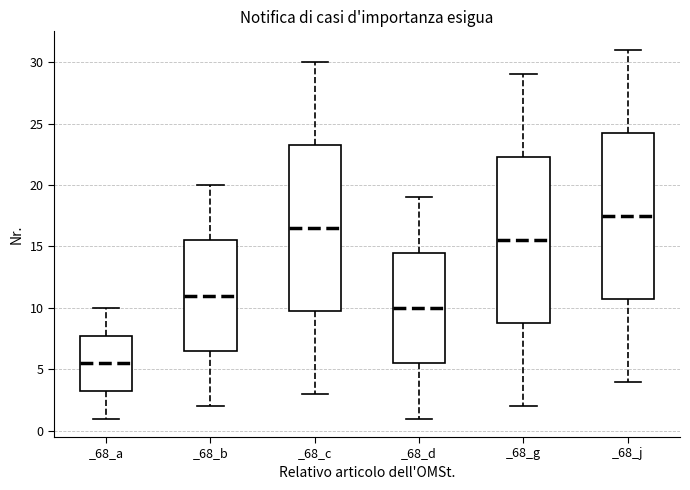

Which box's median line is the lowest?

_68_a